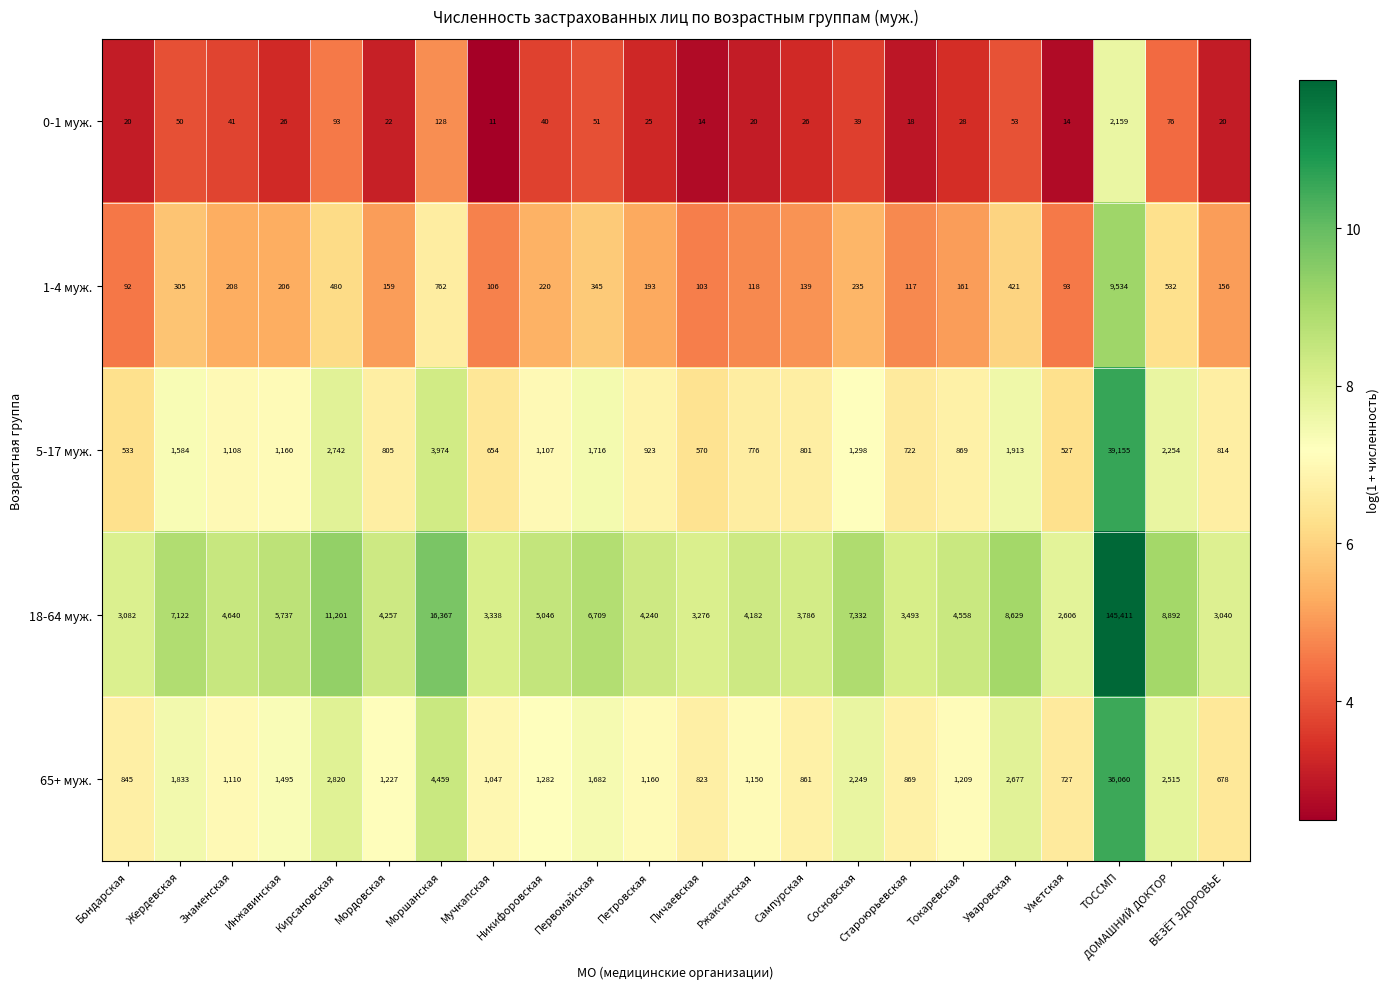

True or false: 65+ муж. has a value of 1274 at Староюрьевская.

False